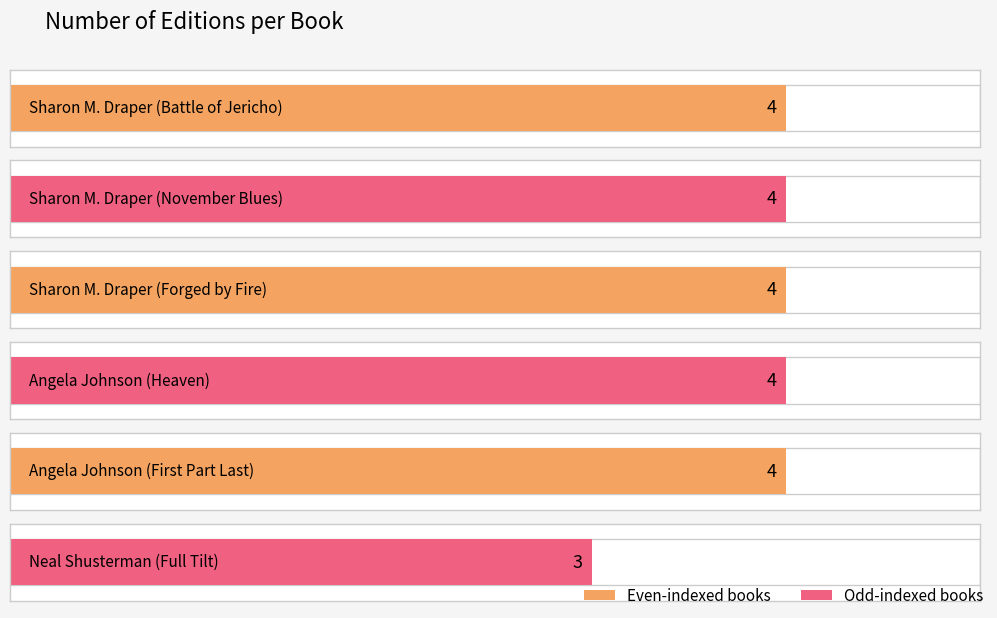

Count the values in the range 4 to 5.

5